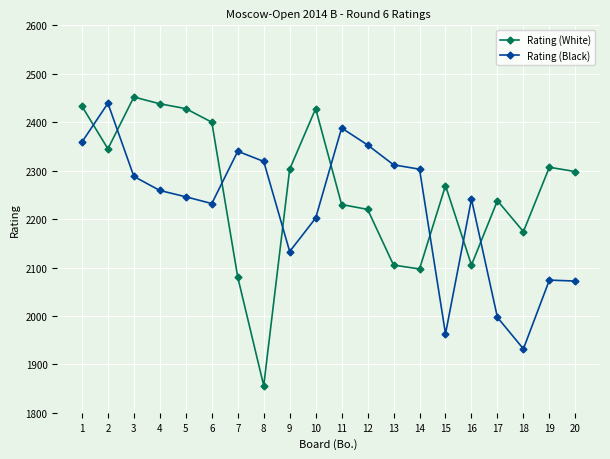

Which series ends up on top after the final intersection of Rating (White) and Rating (Black)?

Rating (White)